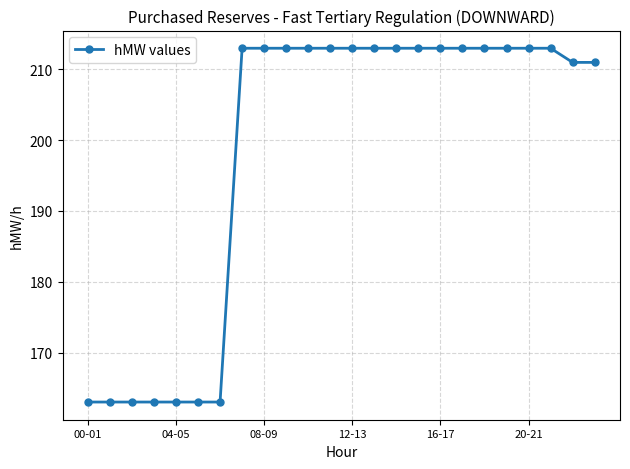

Reading right to left, transcribe all the data shown in this chart.

211	211	213	213	213	213	213	213	213	213	213	213	213	213	213	213	213	163	163	163	163	163	163	163